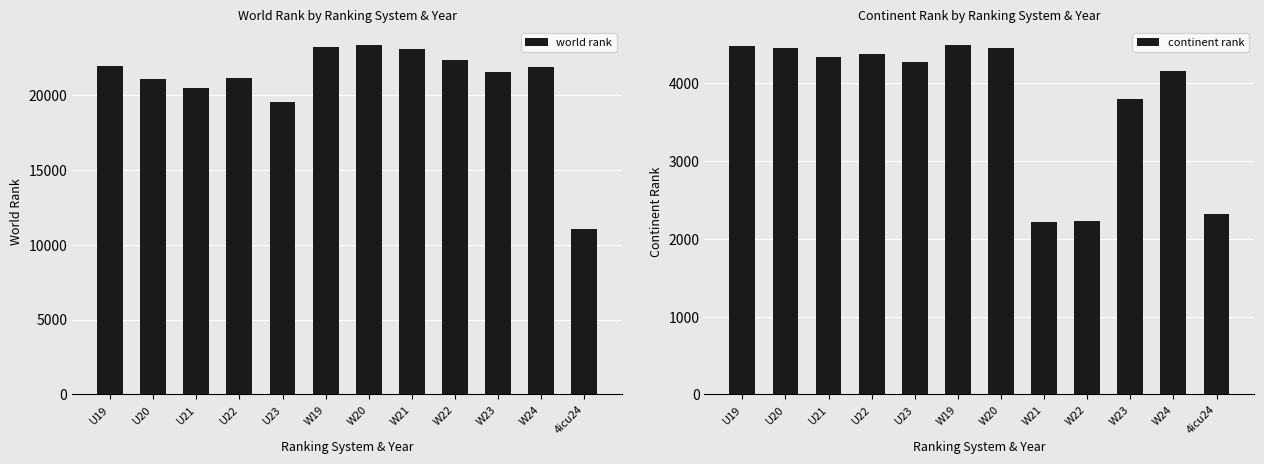

What is the sum of the world rank values at 4icu24 and W21?

34066